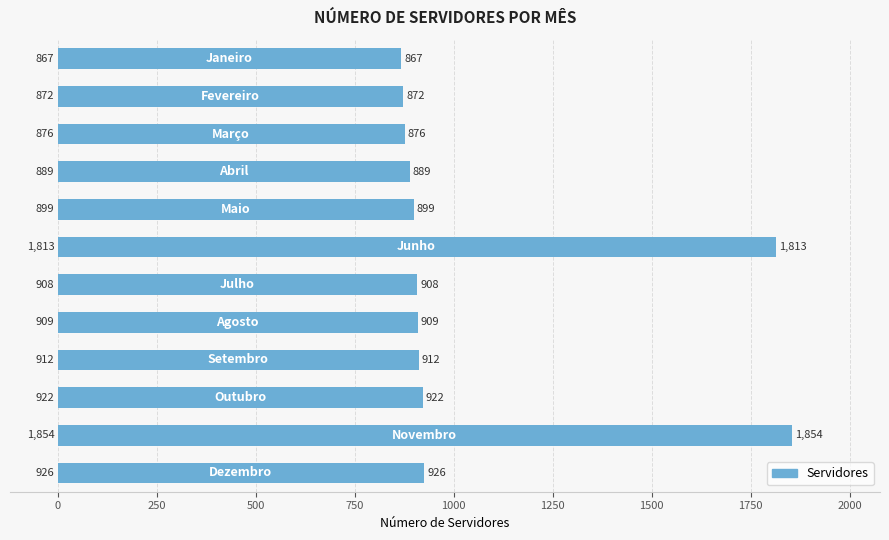

What is the value of the 12th bar from the top?

926